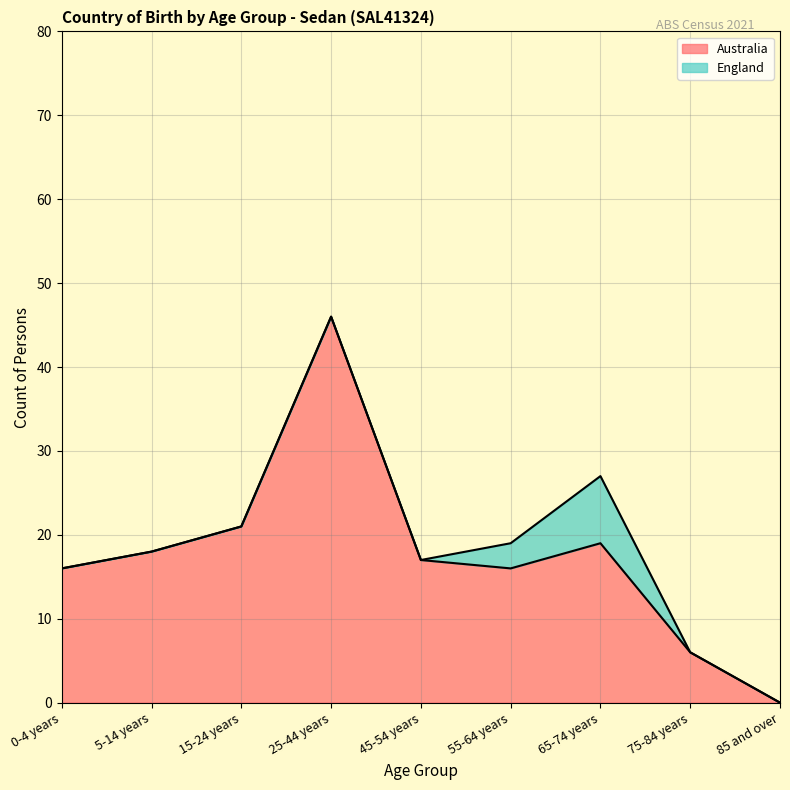

Approximately how many times larger is the value at 65-74 years compared to 55-64 years?

1.2